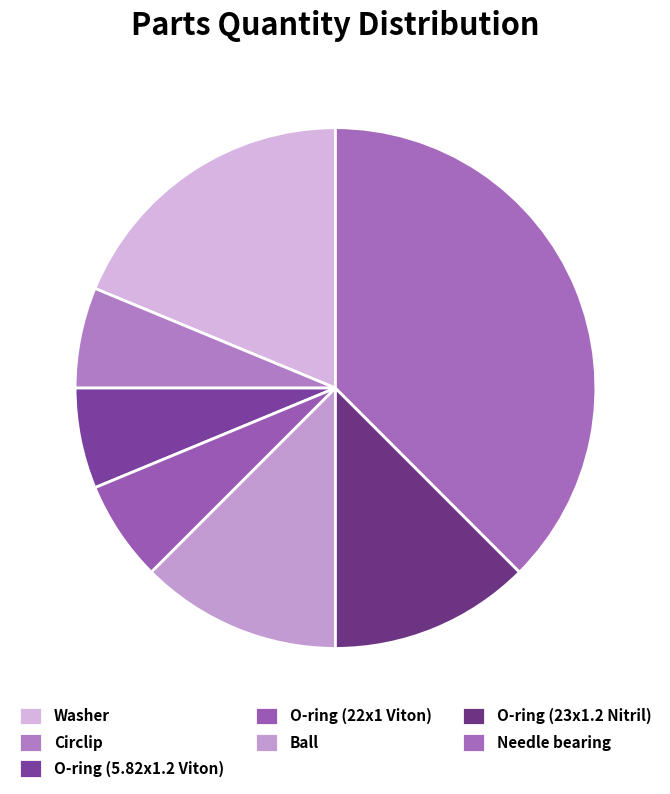

How many slices are in this pie chart?

7